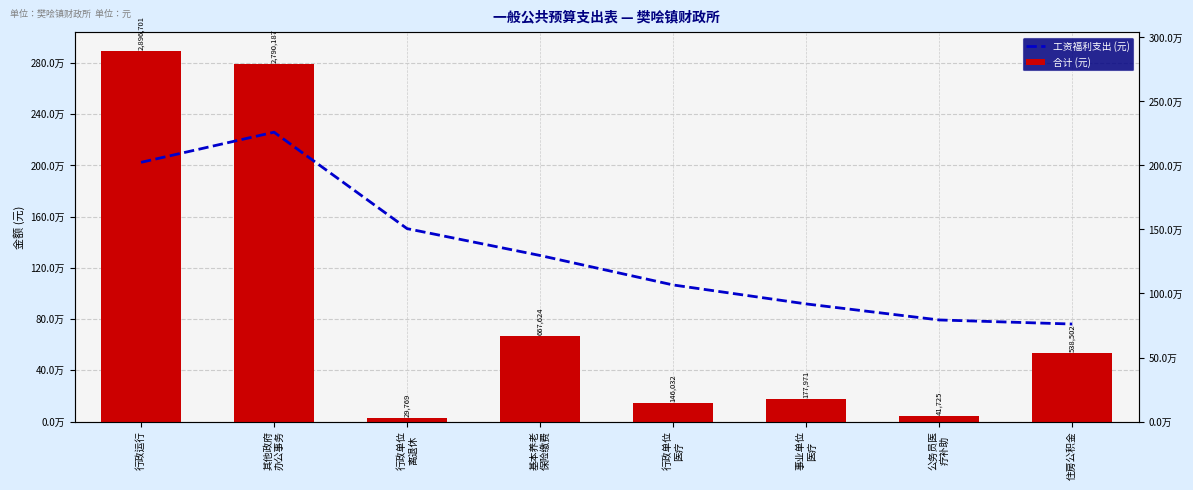

Is the value of 工资福利支出 (元) at 公务员医
疗补助 greater than the value of 合计 (元) at 行政单位
医疗?

Yes